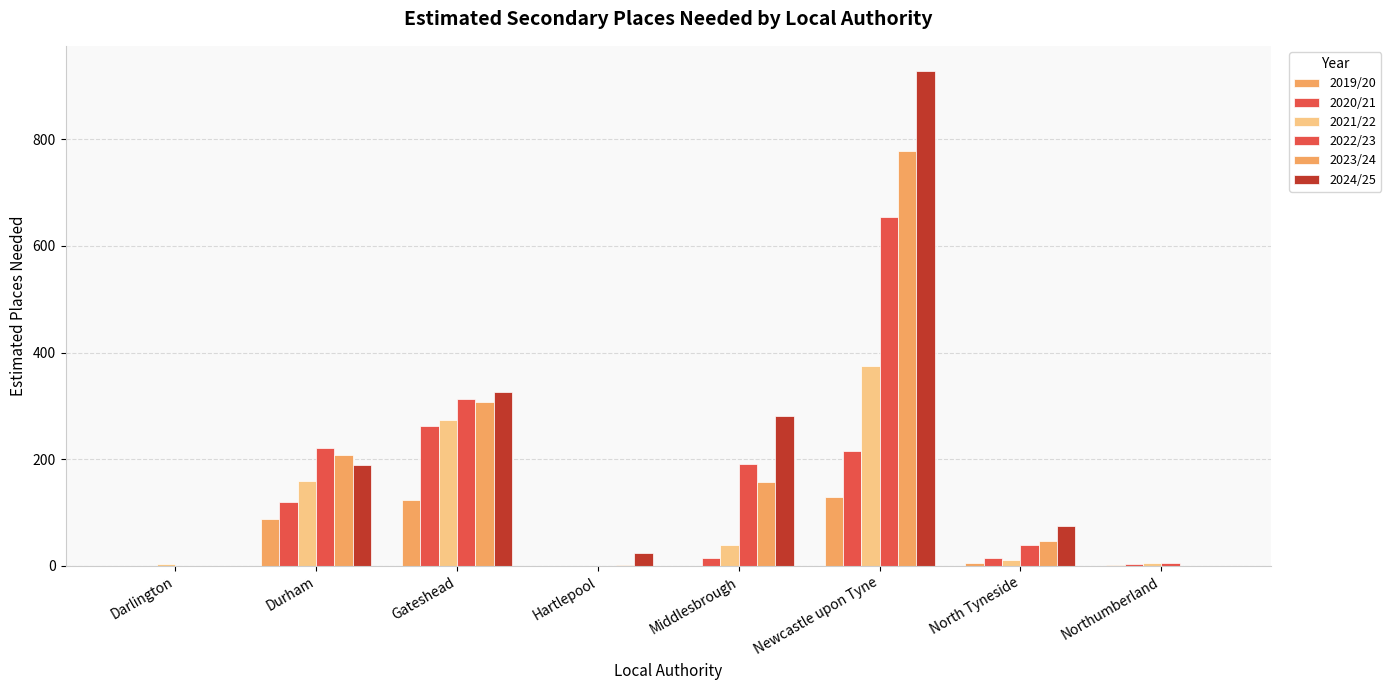

How many data points does each series have?

8